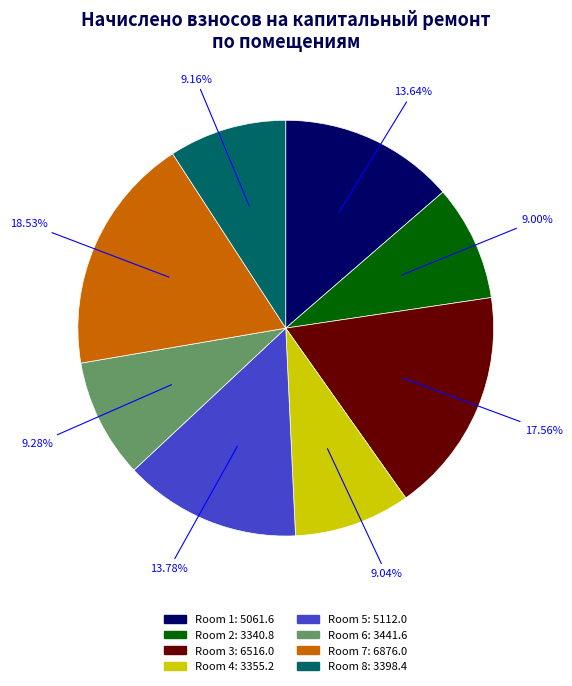

Does any single category account for the majority?

No